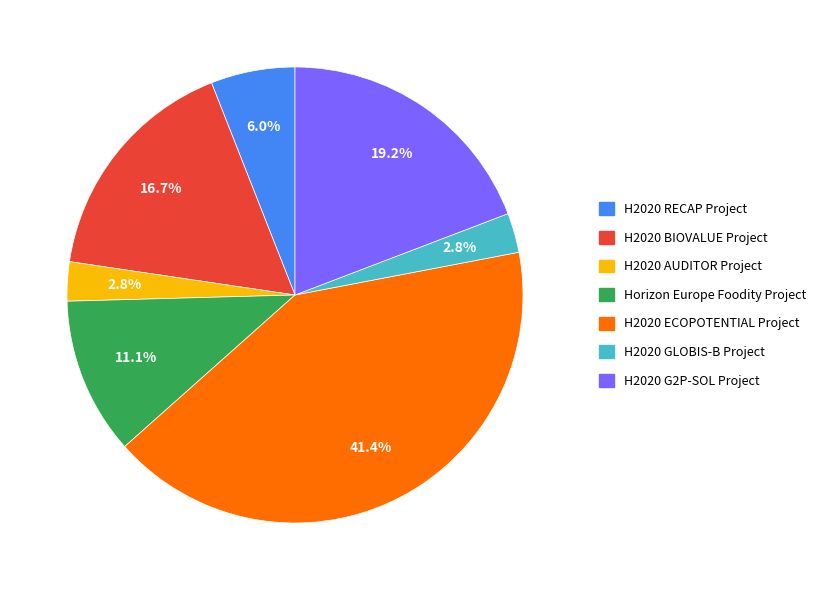

What is the largest slice in the pie chart?

H2020 ECOPOTENTIAL Project